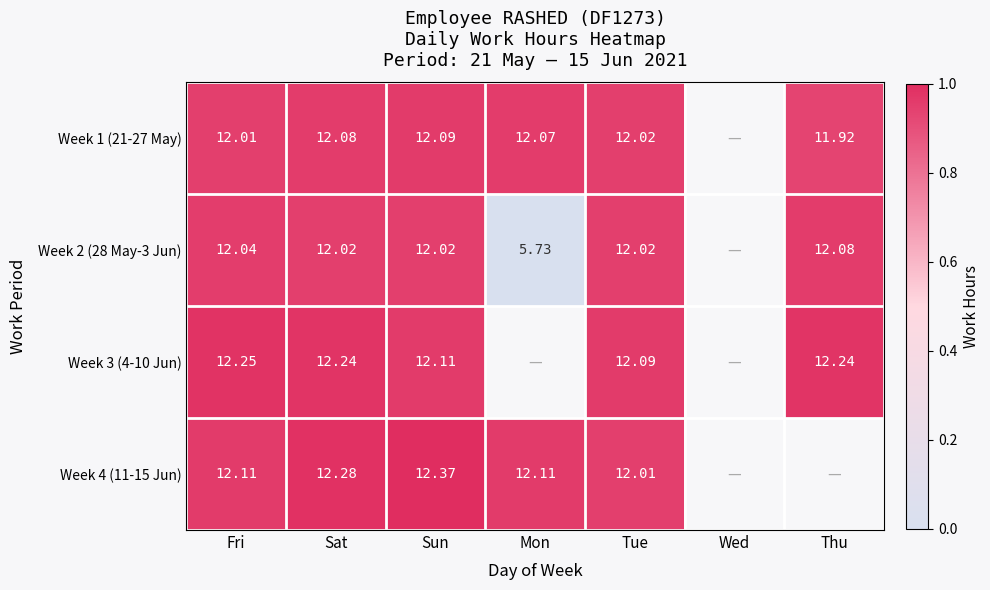

What is the spread (max minus min) of values at Sat?

0.3